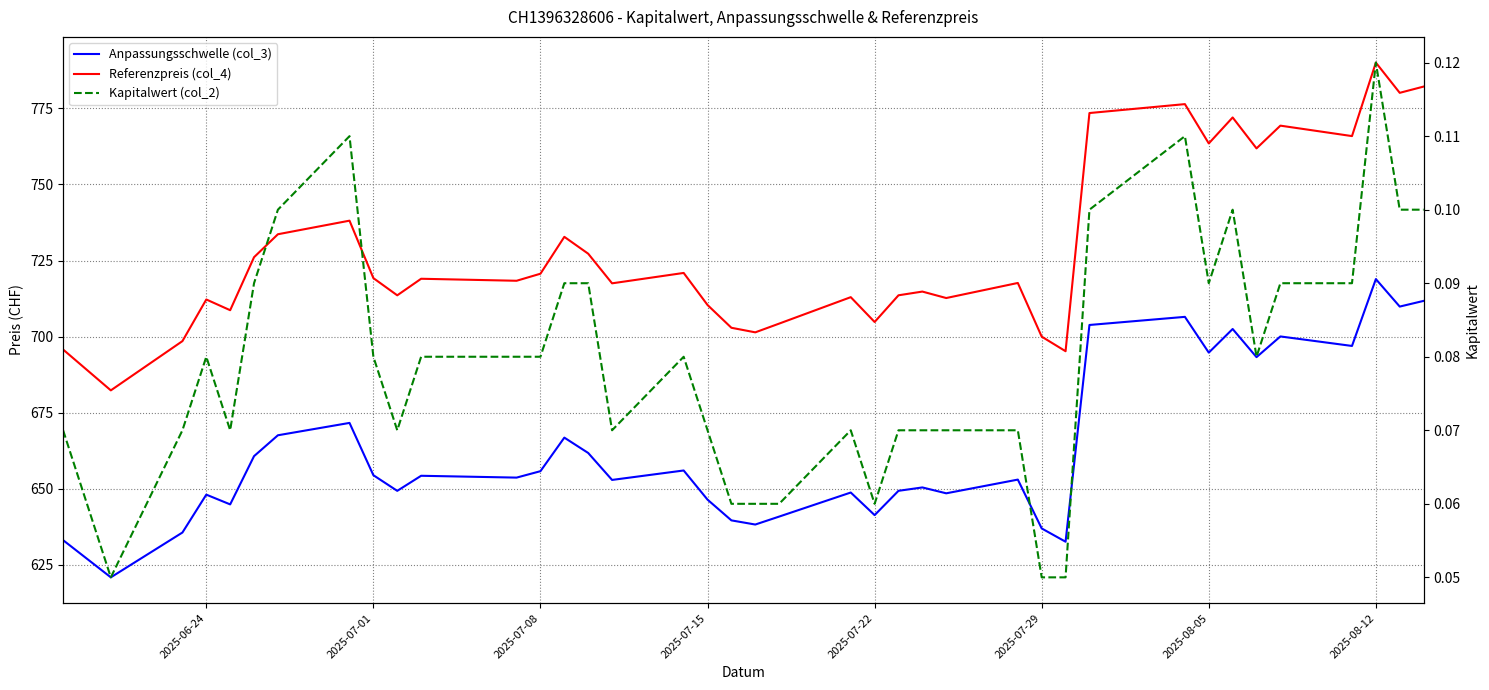

What are all the series names shown in the legend?

Anpassungsschwelle (col_3), Referenzpreis (col_4), Kapitalwert (col_2)